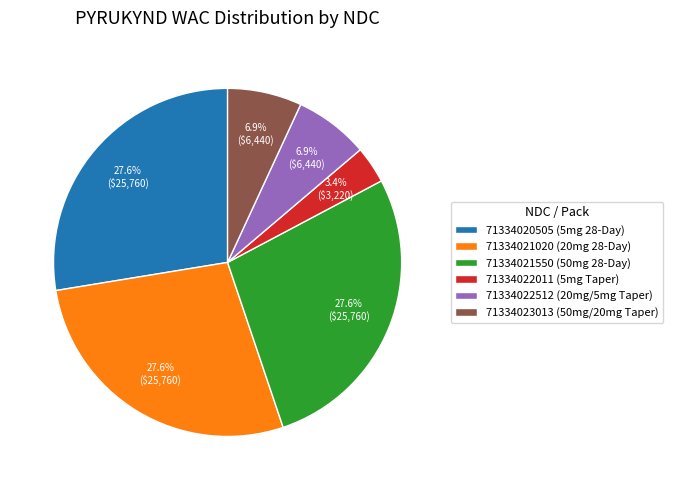

Between 71334022512 (20mg/5mg Taper) and 71334021020 (20mg 28-Day), which is larger?

71334021020 (20mg 28-Day)